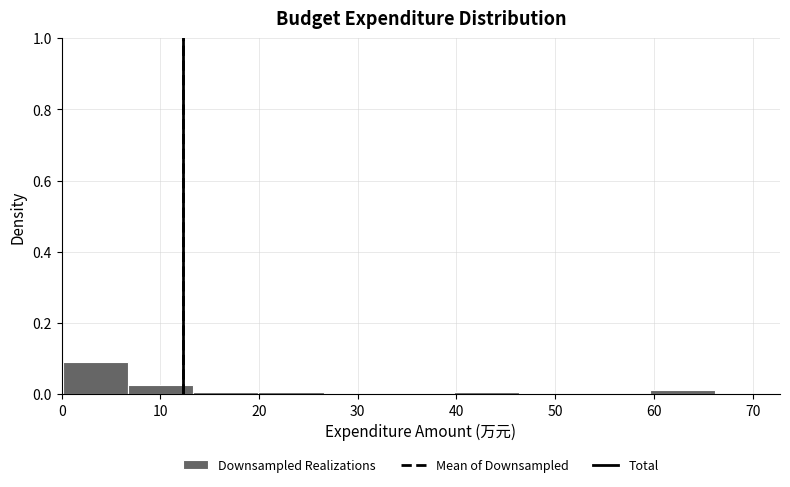

Reading left to right, list every bar in this chart as the range it spans on the x-axis followed by its height. Neither the bar edges nor the heights are printed on the chart, so give them approximately, as read against the axes.

0 to 7: 0.10
7 to 13: 0.02
13 to 20: under 0.02
20 to 27: under 0.02
27 to 33: 0
33 to 40: 0
40 to 46: under 0.02
46 to 53: 0
53 to 60: 0
60 to 66: under 0.02